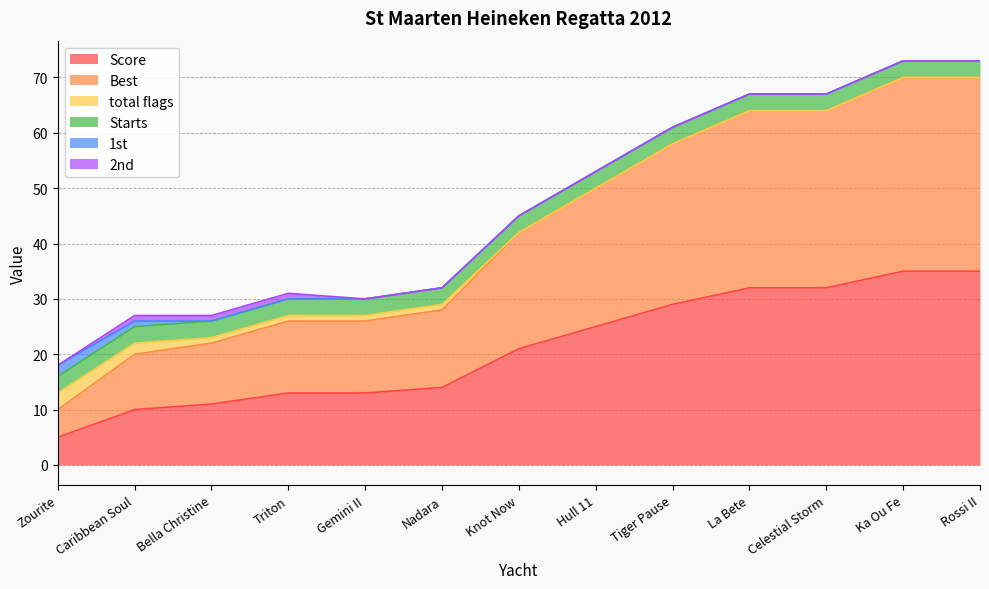

At how many categories does at least one series exceed 17?

7